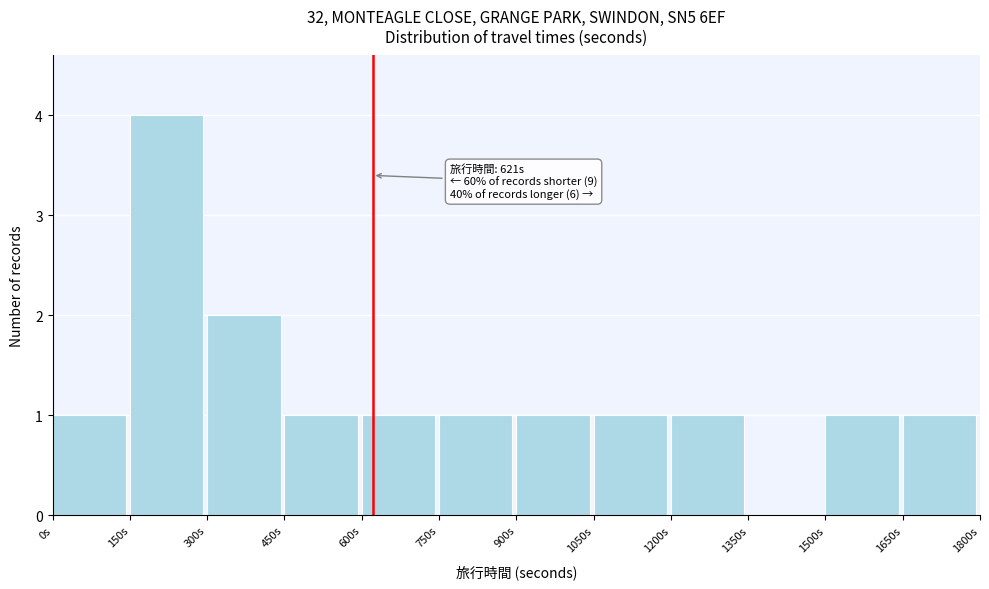

Which range on the x-axis has the tallest bar?

150 to 300